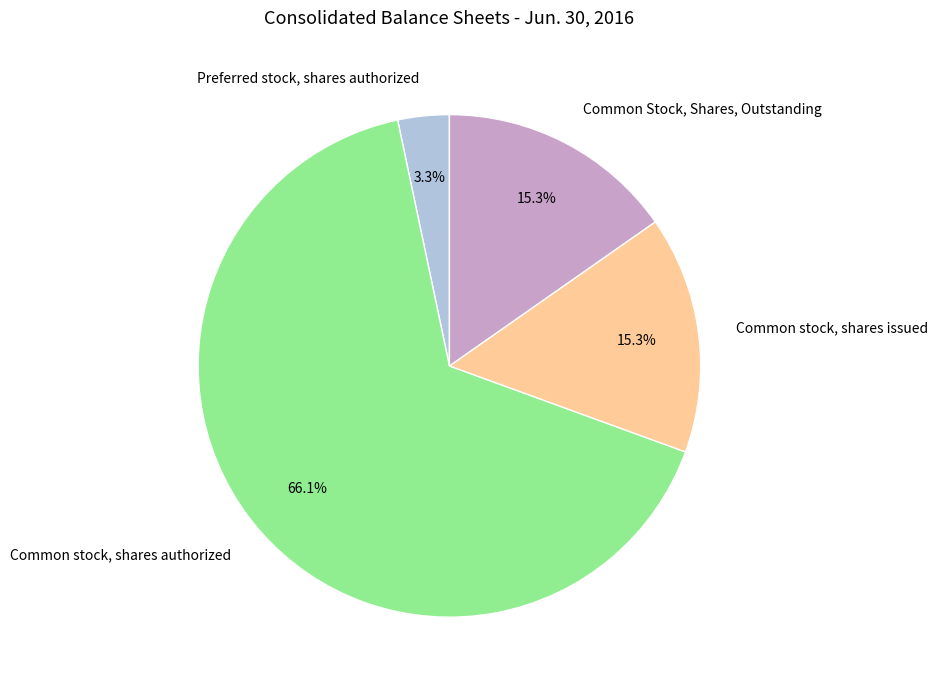

To the nearest percent, what is the average slice percentage?

25%